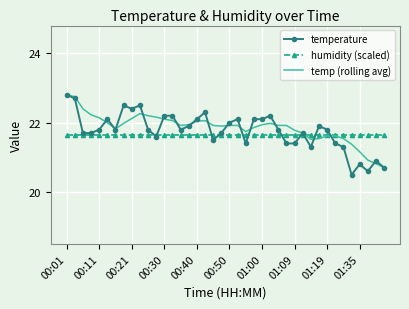

What is the smallest value displayed?

20.5